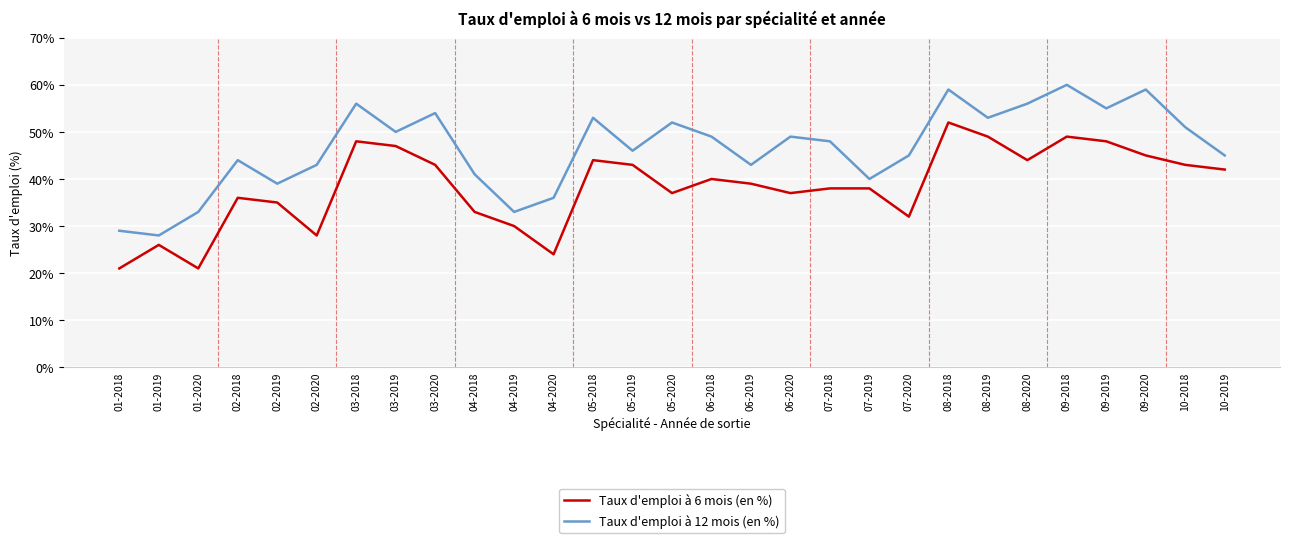

How many lines are shown in the chart?

2